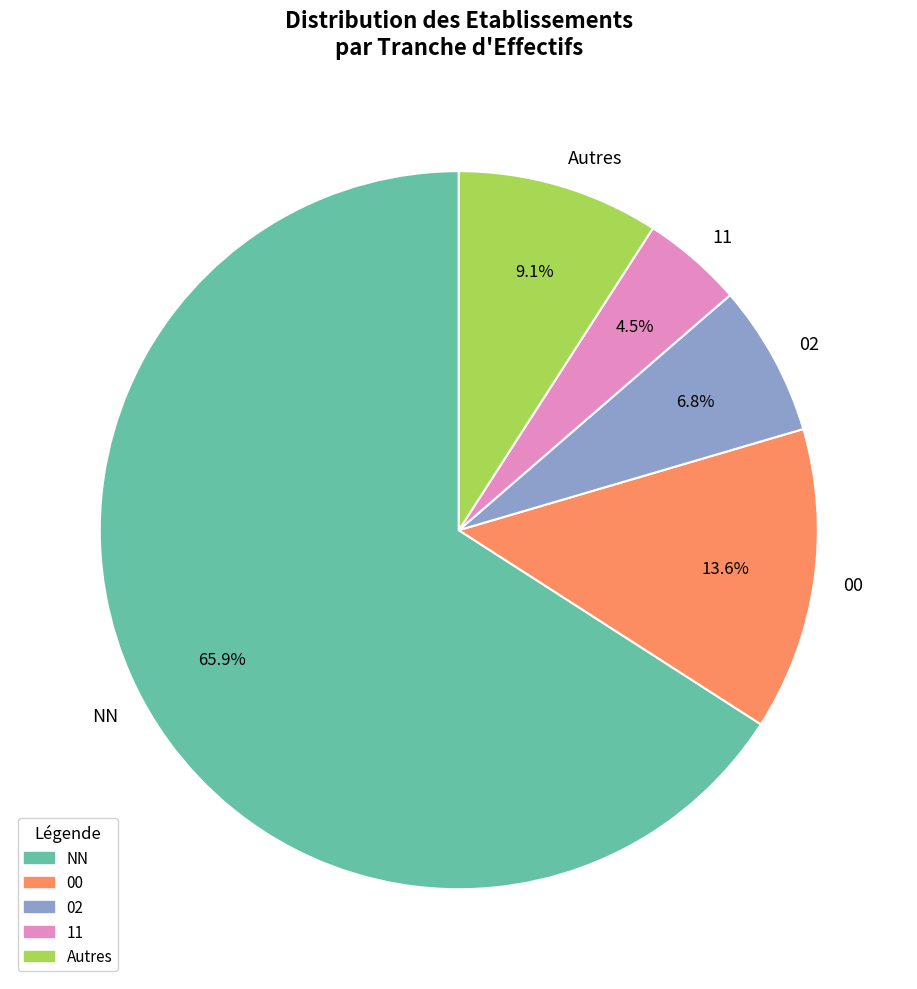

Rank the categories by value from highest to lowest.

NN, 00, Autres, 02, 11